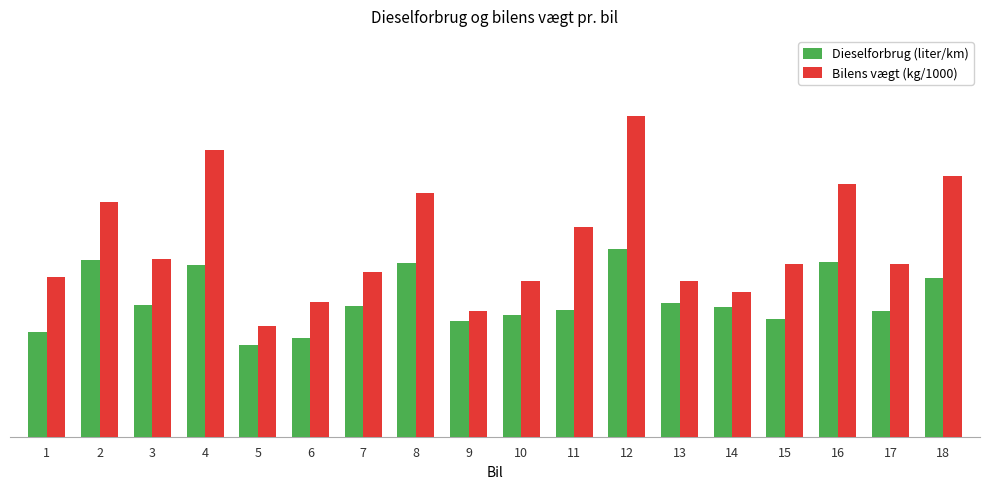

What is the value of the Bilens vægt (kg/1000) bar at the 7th from the left?

0.9